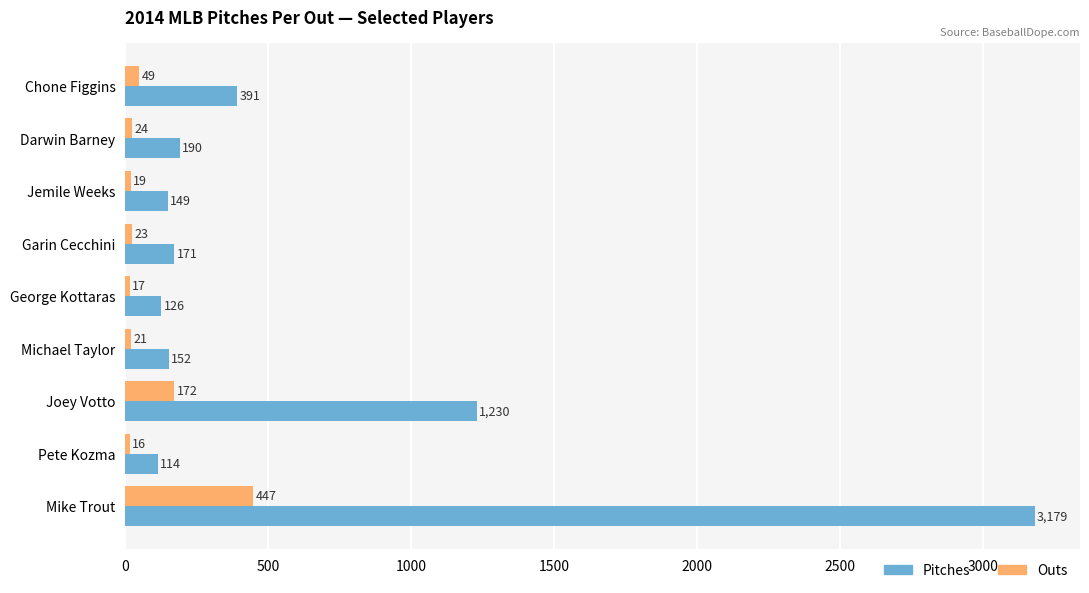

Which series has the widest spread of values?

Pitches